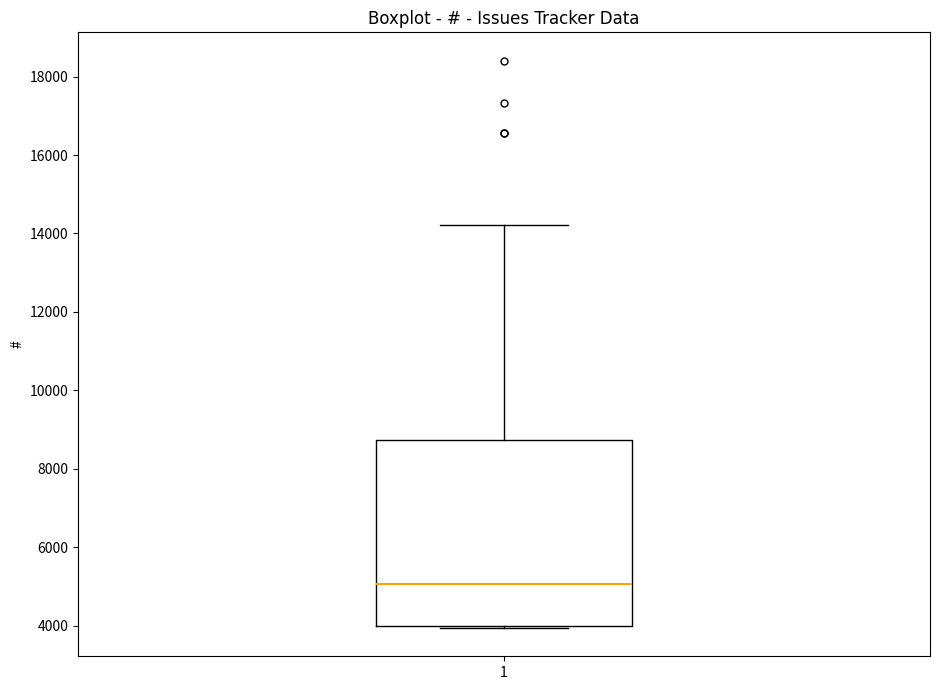

Where does the upper whisker of the box at x = 1 end on the y-axis? The values are not printed on the chart, so give them approximately, as read against the axis.

14200